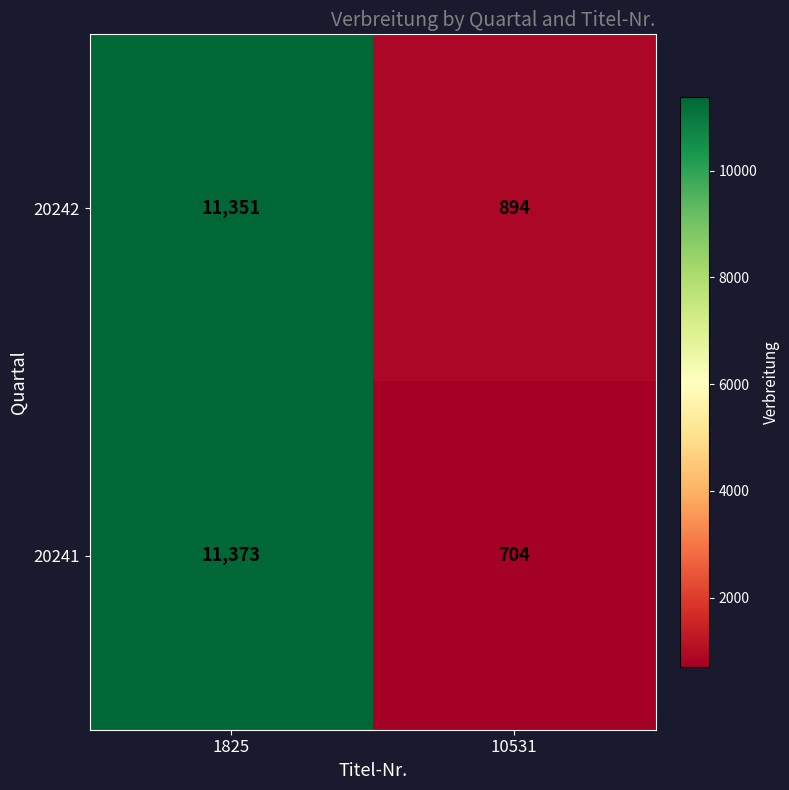

Reading left to right, extract all data points from this chart.

20242: 11351	894
20241: 11373	704